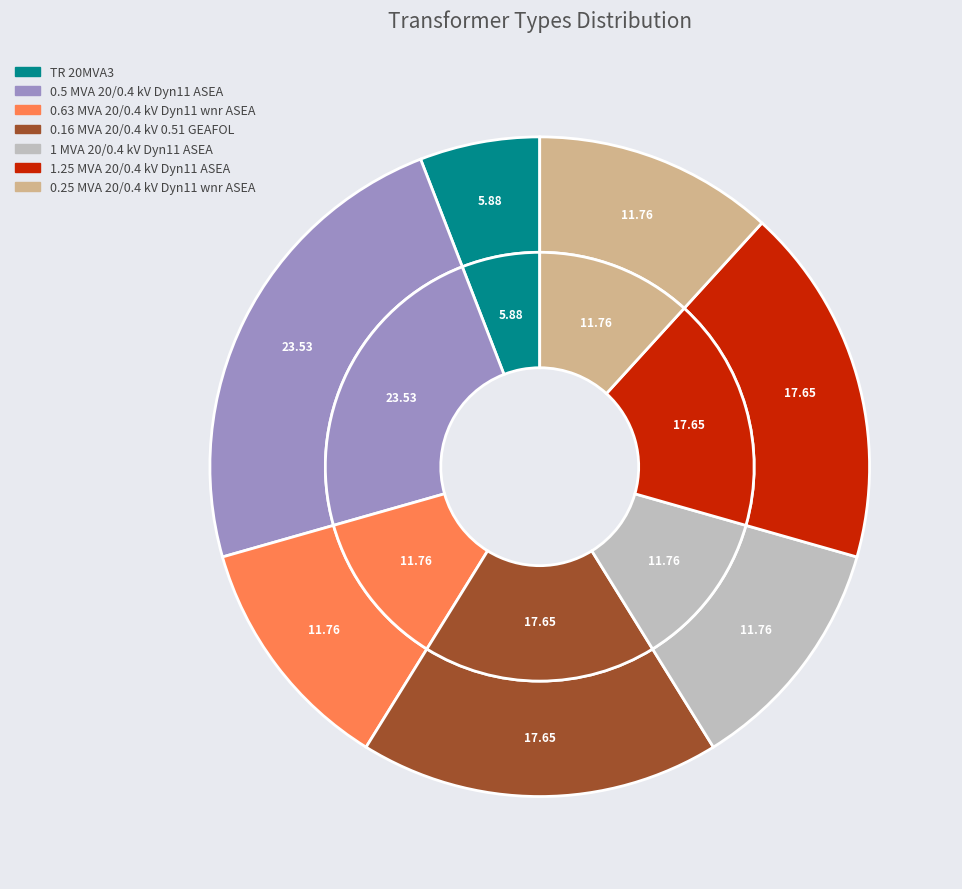

Do 0.25 MVA 20/0.4 kV Dyn11 wnr ASEA and TR 20MVA3 together represent more than half of the pie?

No